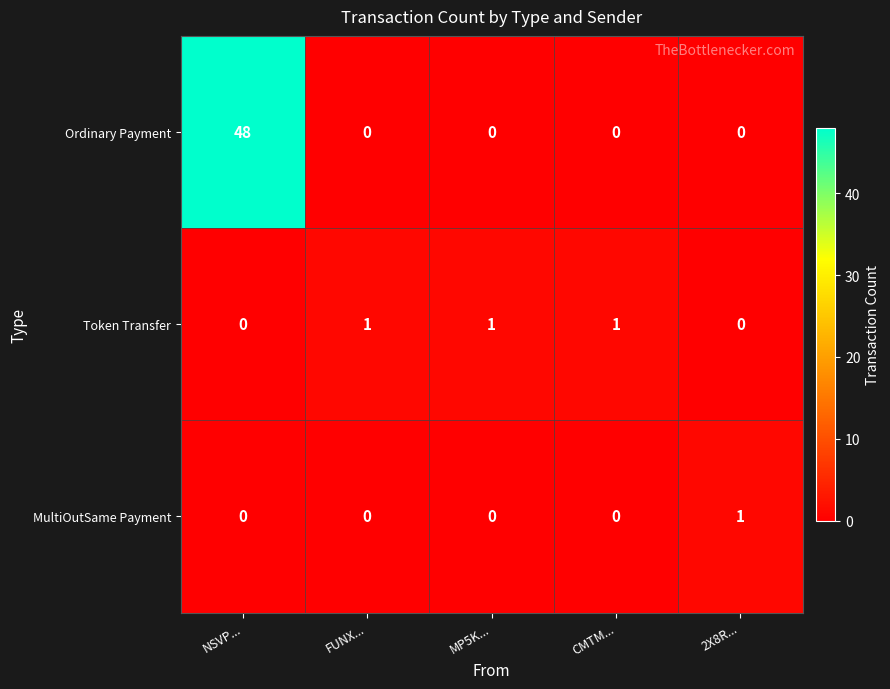

Which series has the largest total across all categories?

Ordinary Payment